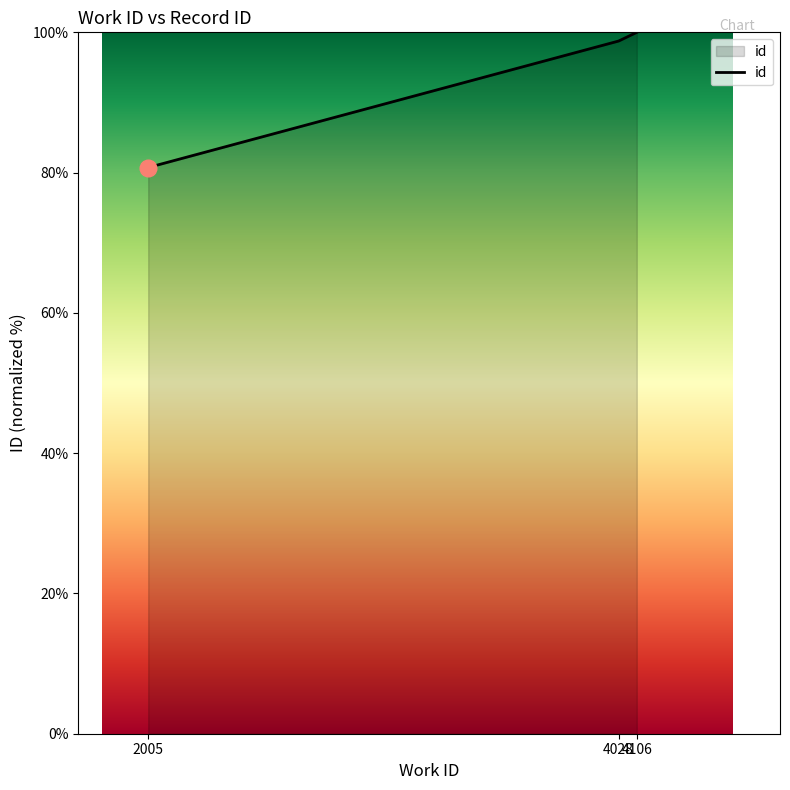

What is the maximum value shown in the chart?

100.0